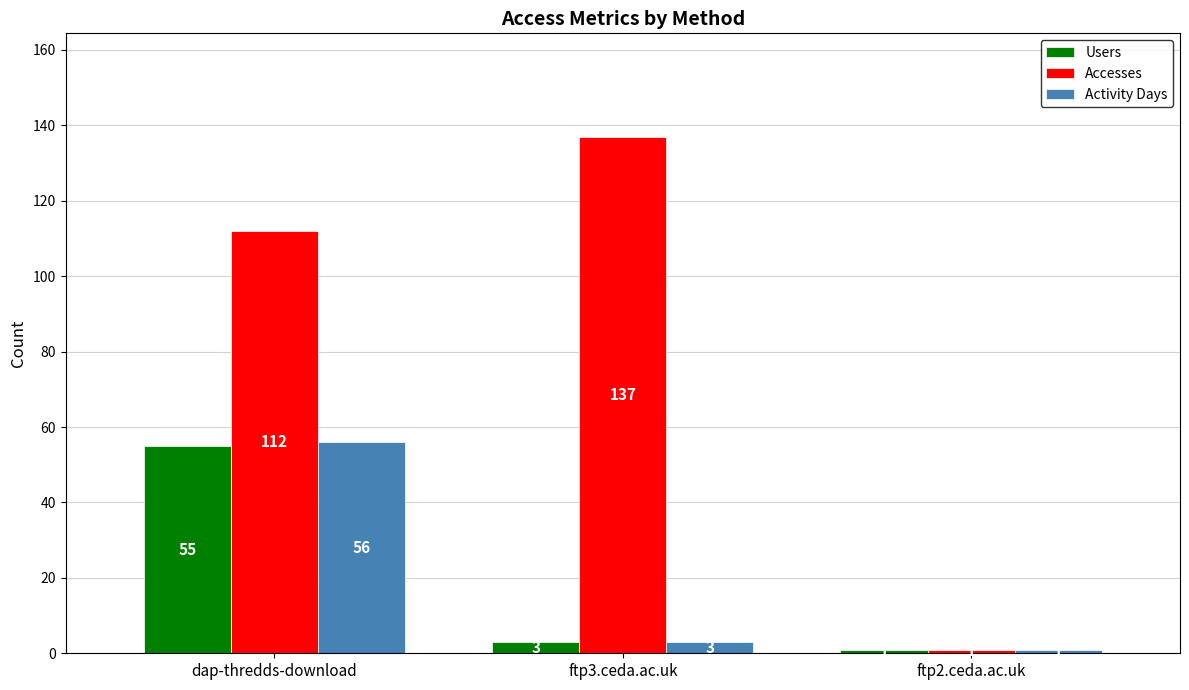

Which category has the lowest value in the Users series?

ftp2.ceda.ac.uk